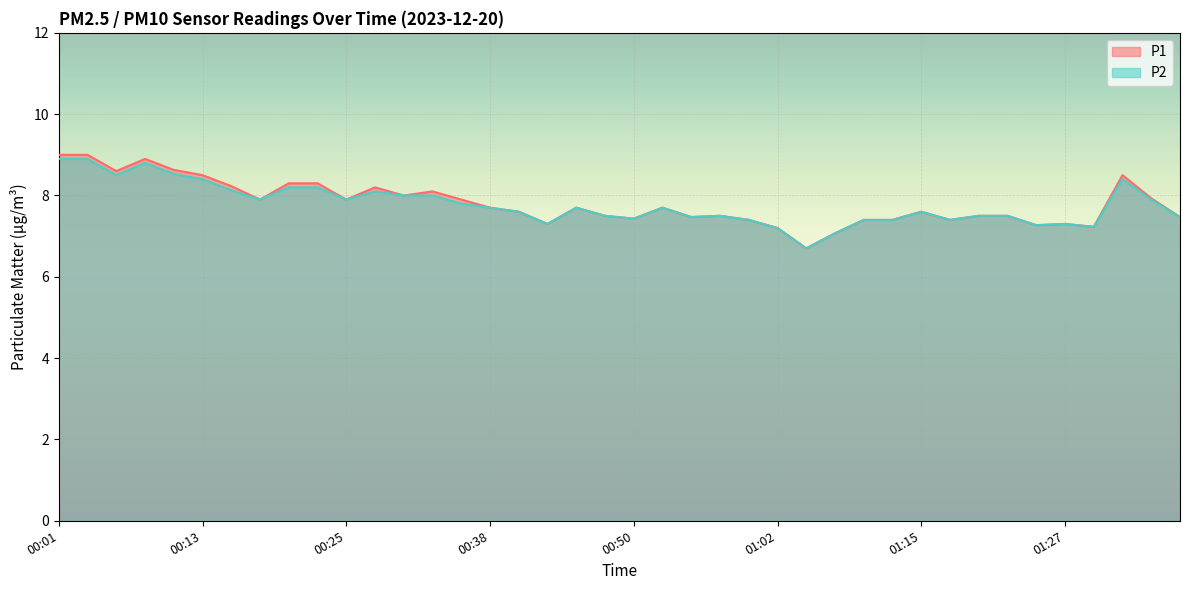

Reading right to left, list all the values displayed in this chart.

P1: 7.5	7.9	8.5	7.2	7.3	7.3	7.5	7.5	7.4	7.6	7.4	7.4	7.1	6.7	7.2	7.4	7.5	7.5	7.7	7.4	7.5	7.7	7.3	7.6	7.7	7.9	8.1	8.0	8.2	7.9	8.3	8.3	7.9	8.2	8.5	8.6	8.9	8.6	9.0	9.0
P2: 7.5	7.9	8.4	7.2	7.3	7.3	7.5	7.5	7.4	7.6	7.4	7.4	7.1	6.7	7.2	7.4	7.5	7.5	7.7	7.4	7.5	7.7	7.3	7.6	7.7	7.8	8.0	8.0	8.1	7.9	8.2	8.2	7.9	8.1	8.4	8.5	8.8	8.5	8.9	8.9